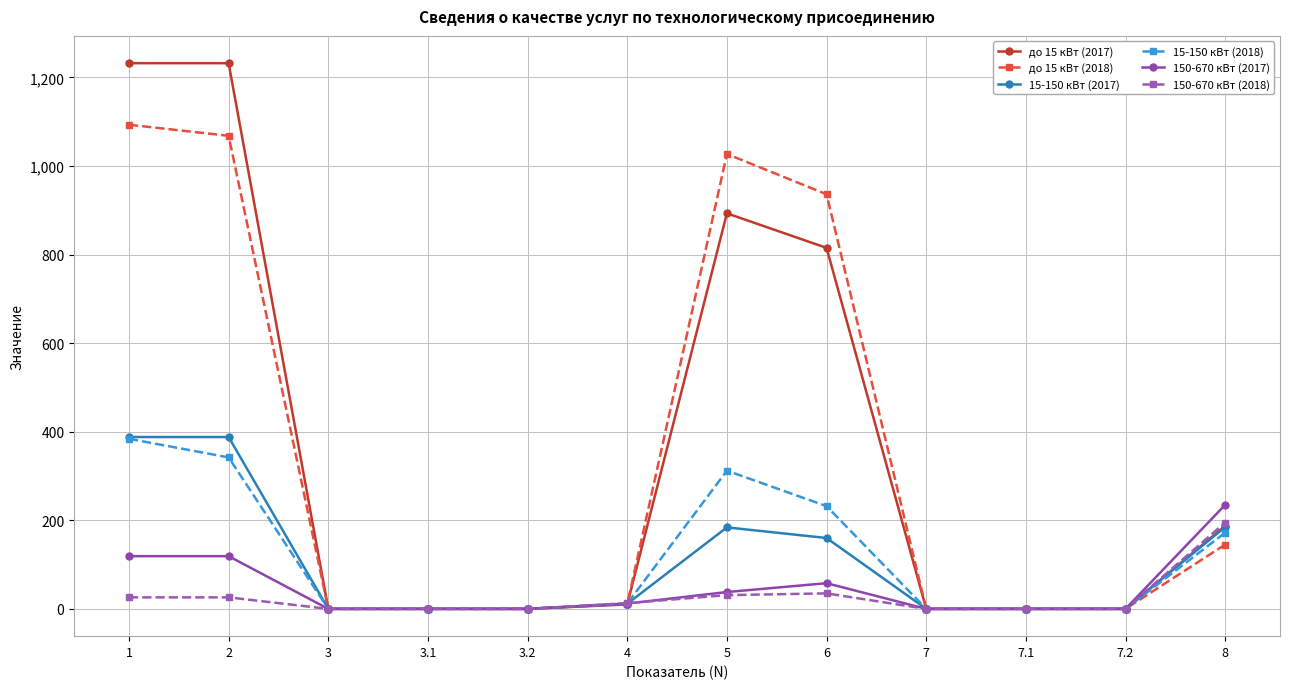

What are all the series names shown in the legend?

до 15 кВт (2017), до 15 кВт (2018), 15-150 кВт (2017), 15-150 кВт (2018), 150-670 кВт (2017), 150-670 кВт (2018)